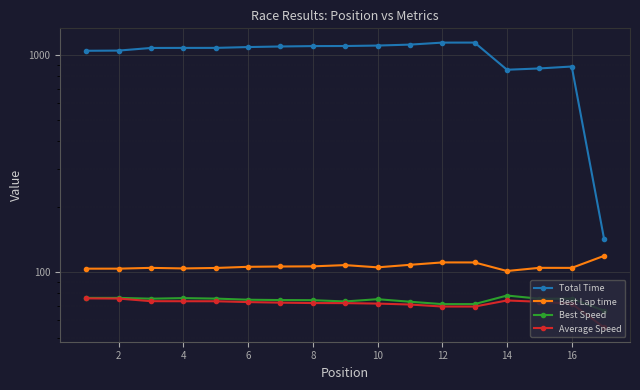

Reading right to left, what are all the values shown in this chart?

Total Time: 142.1	884.0	866.1	854.2	1139.0	1138.6	1114.7	1103.6	1098.3	1097.4	1092.9	1086.2	1076.7	1076.5	1075.9	1046.3	1044.3
Best Lap time: 119.0	104.7	104.8	101.3	111.0	111.0	108.2	105.4	107.9	106.4	106.3	105.9	104.7	104.1	104.8	103.9	103.9
Best Speed: 66.6	75.6	75.6	78.2	71.4	71.4	73.2	75.2	73.4	74.4	74.5	74.8	75.7	76.0	75.6	76.2	76.2
Average Speed: 55.7	71.7	73.2	74.2	69.5	69.6	71.1	71.8	72.1	72.2	72.5	72.9	73.6	73.6	73.6	75.7	75.8